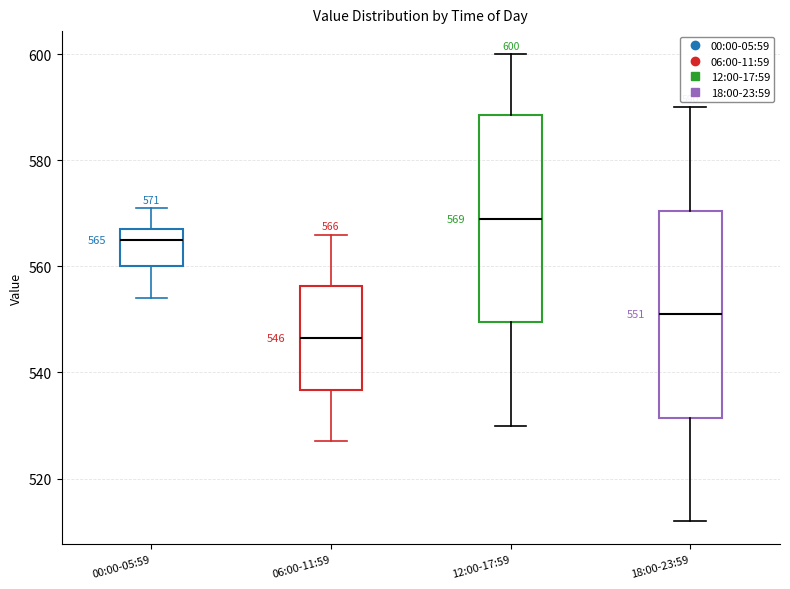

Which box has the highest median line?

12:00-17:59